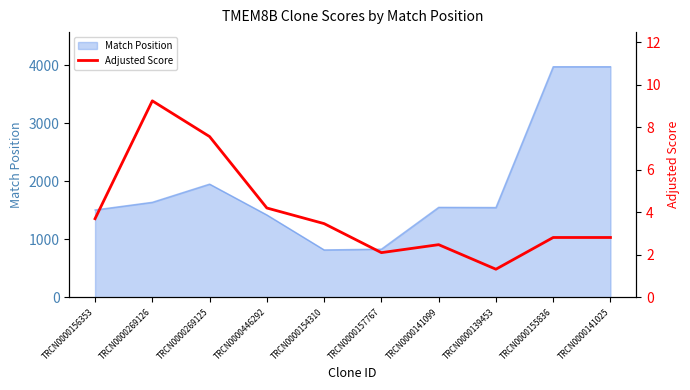

What position from the right is TRCN0000157767?

5